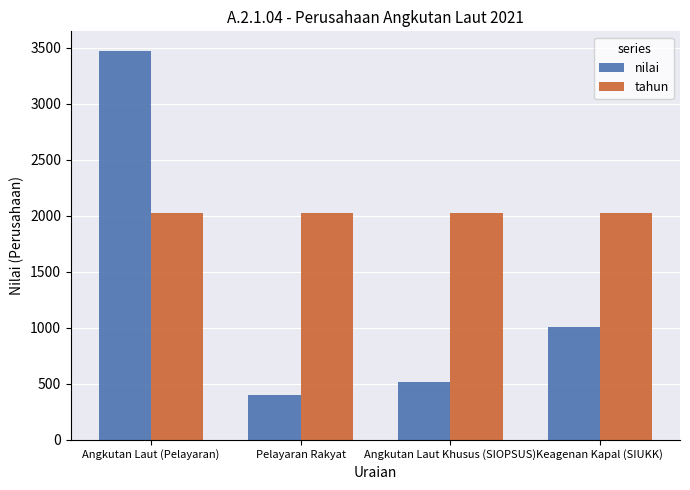

Which series has the largest total across all categories?

tahun